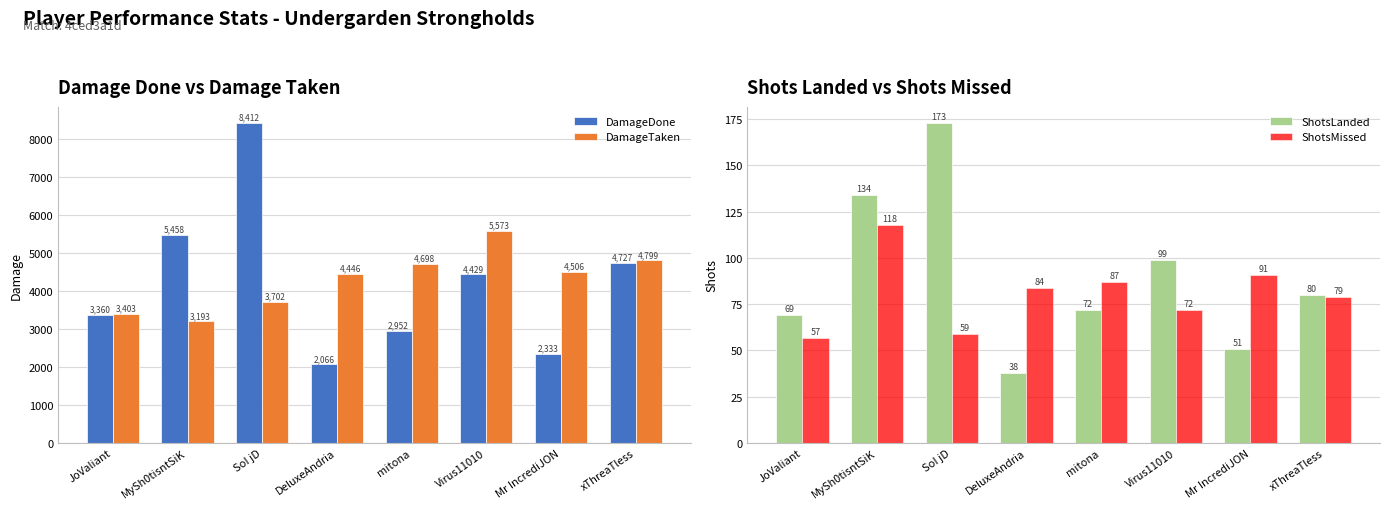

Reading left to right, list all the values displayed in this chart.

DamageDone: JoValiant=3360	MySh0tisntSiK=5458	SoI jD=8412	DeluxeAndria=2066	mitona=2952	Virus11010=4429	Mr IncrediJON=2333	xThreaTless=4727
DamageTaken: JoValiant=3403	MySh0tisntSiK=3193	SoI jD=3702	DeluxeAndria=4446	mitona=4698	Virus11010=5573	Mr IncrediJON=4506	xThreaTless=4799
ShotsLanded: JoValiant=69	MySh0tisntSiK=134	SoI jD=173	DeluxeAndria=38	mitona=72	Virus11010=99	Mr IncrediJON=51	xThreaTless=80
ShotsMissed: JoValiant=57	MySh0tisntSiK=118	SoI jD=59	DeluxeAndria=84	mitona=87	Virus11010=72	Mr IncrediJON=91	xThreaTless=79